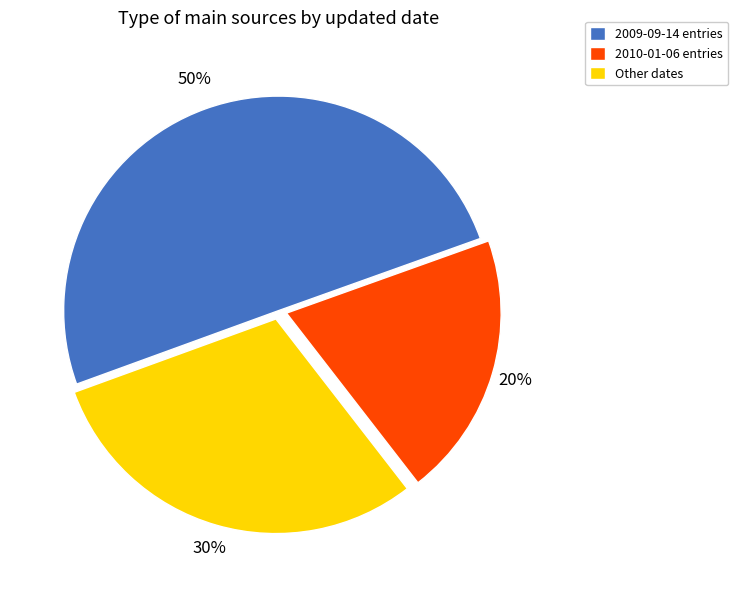

To the nearest percent, what is the average slice percentage?

33%